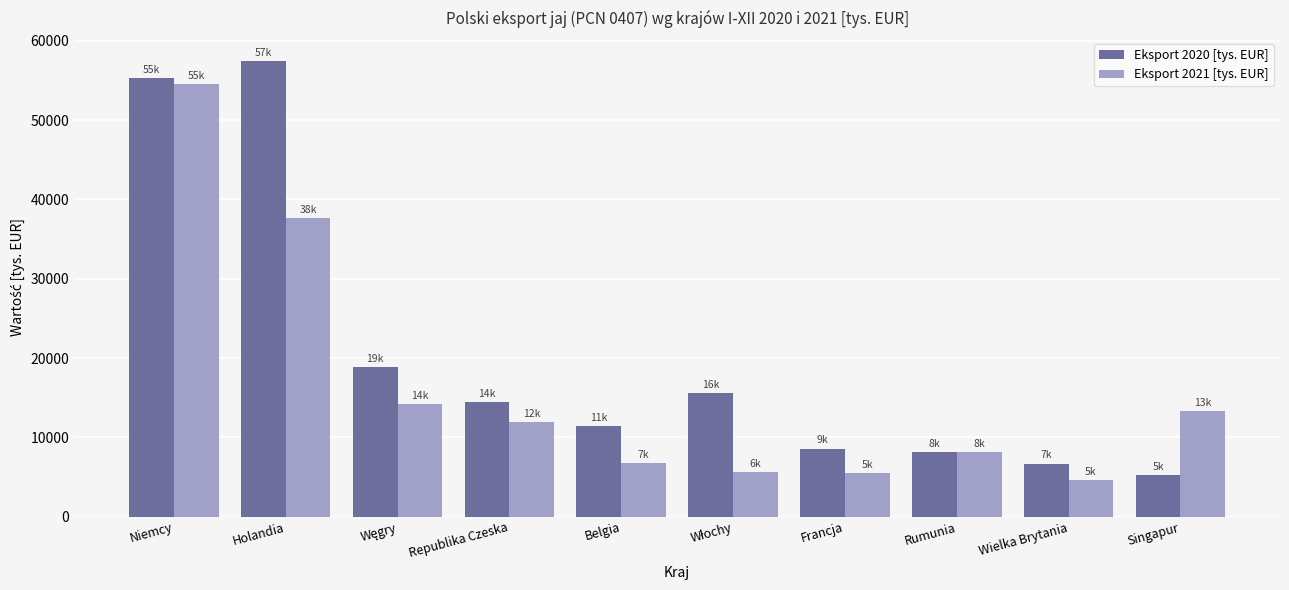

What is the average value of the Eksport 2021 [tys. EUR] series?

16214.0